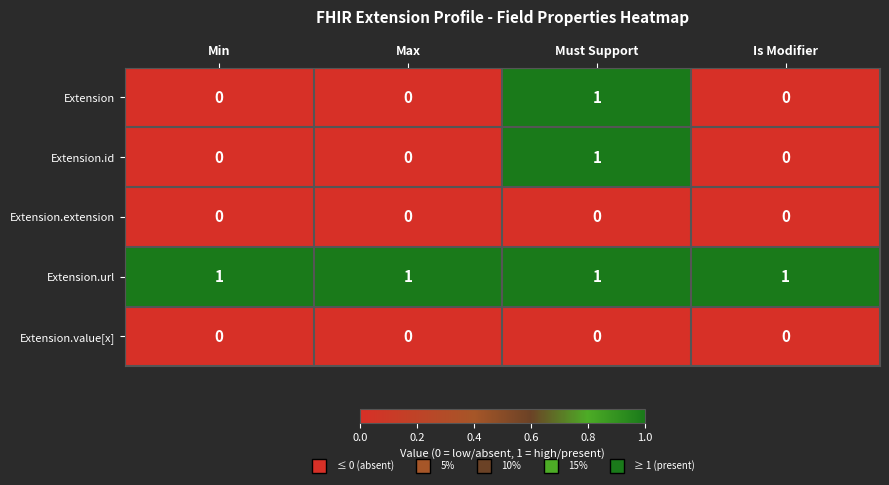

At which category is the sum across all series the highest?

Must Support